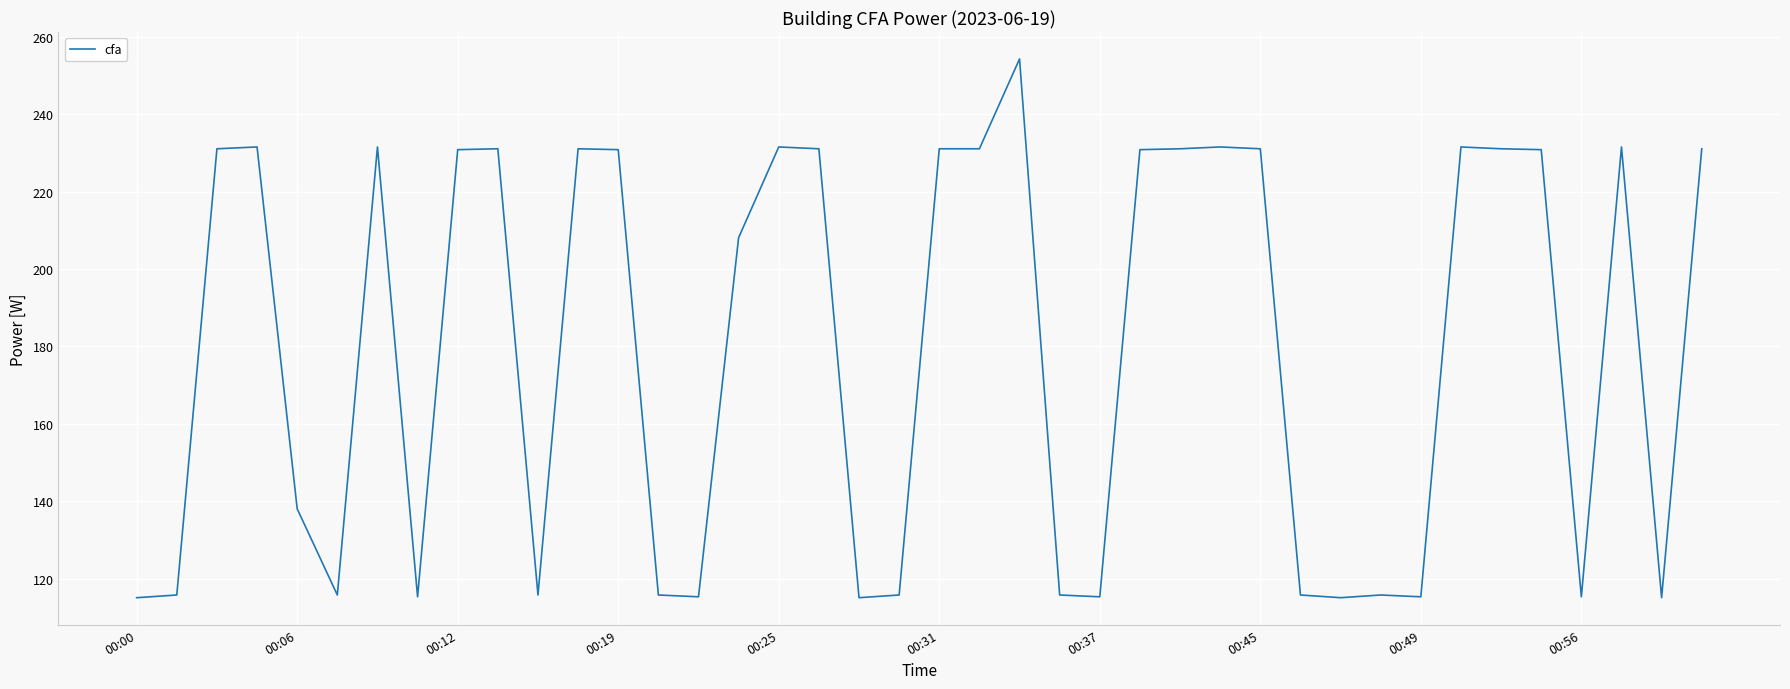

What is the smallest value displayed?

115.1